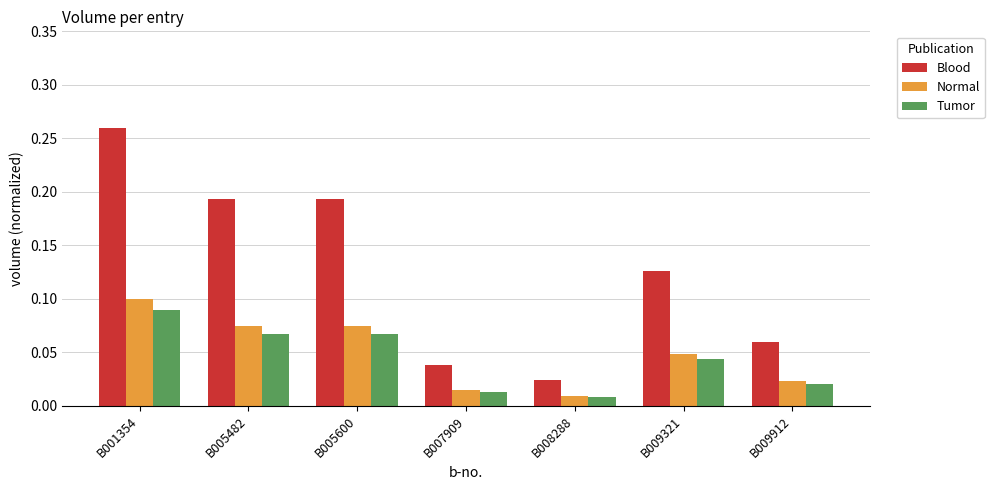

Which series has the largest range (max minus min)?

Blood